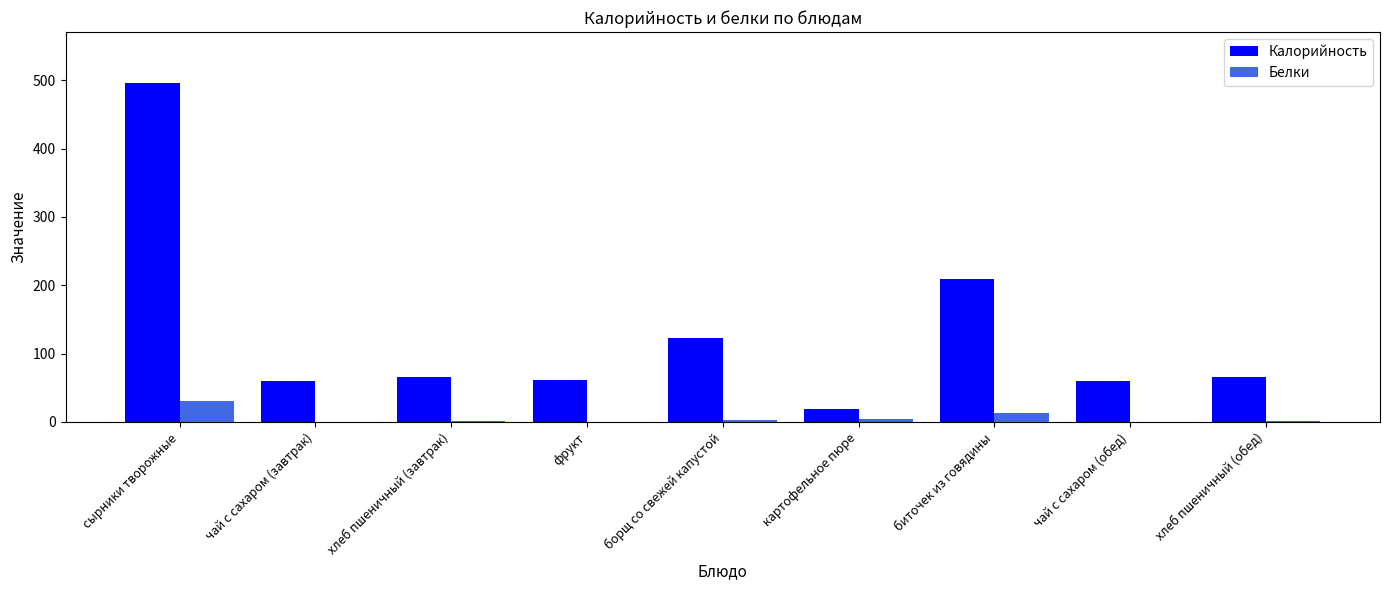

What is the highest value of the Белки series?

30.2